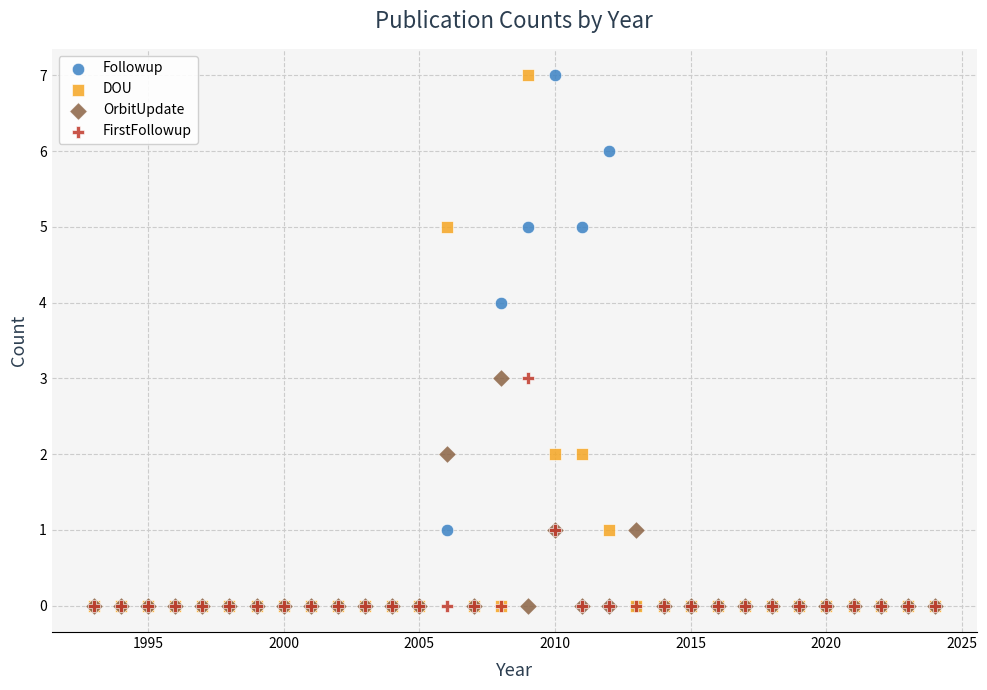

What are all the series names shown in the legend?

Followup, DOU, OrbitUpdate, FirstFollowup